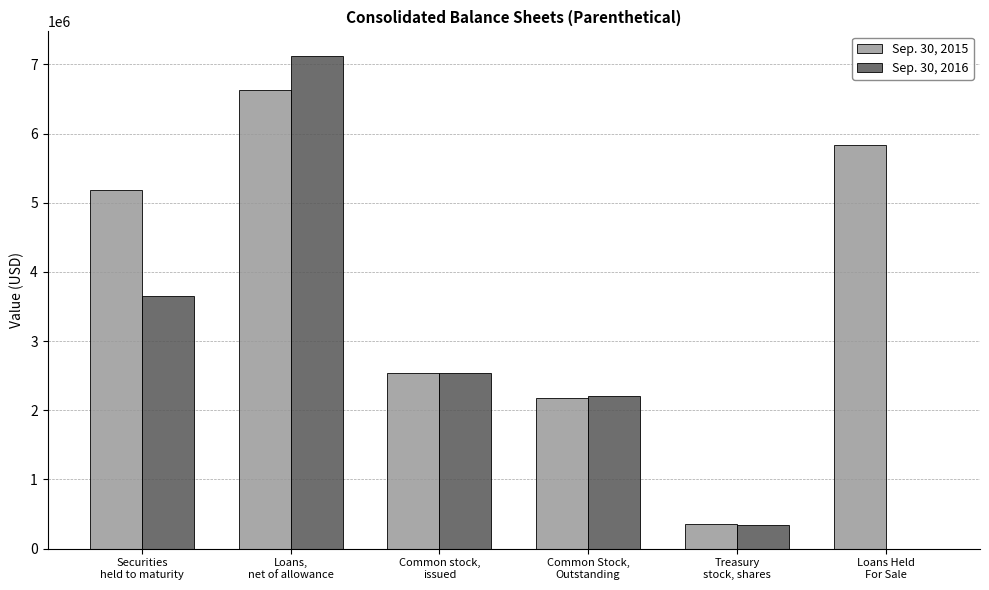

What is the greatest value displayed?

7122000